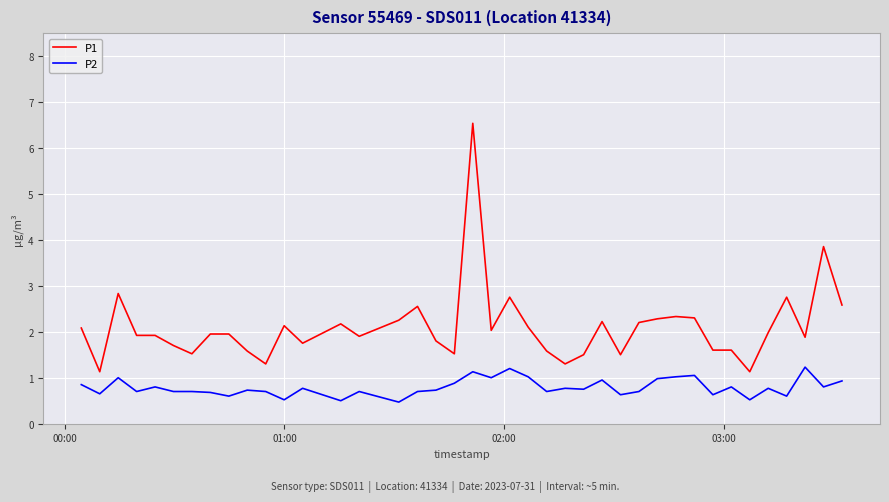

Rank the series by their average value, from highest to lowest.

P1, P2